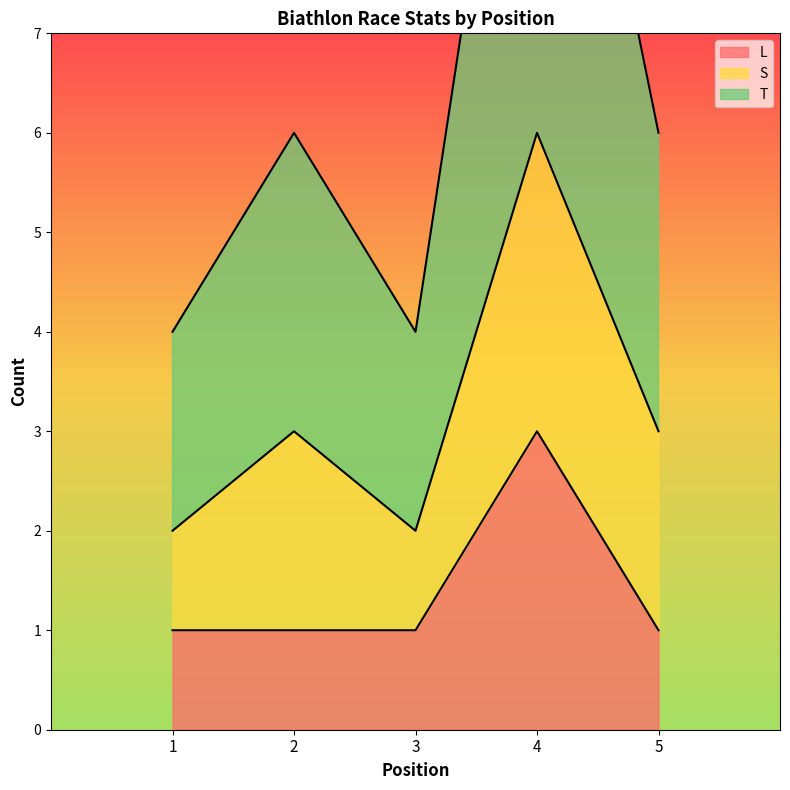

True or false: T and L intersect in this chart.

False